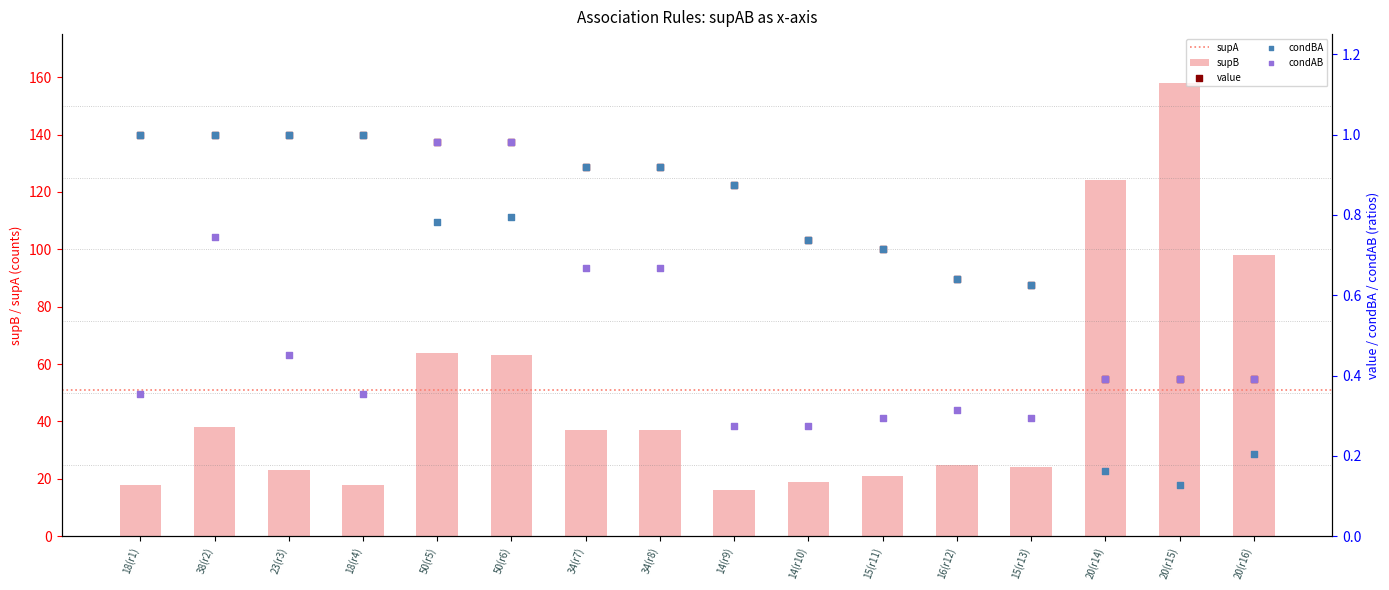

Which series has the largest total across all categories?

supB